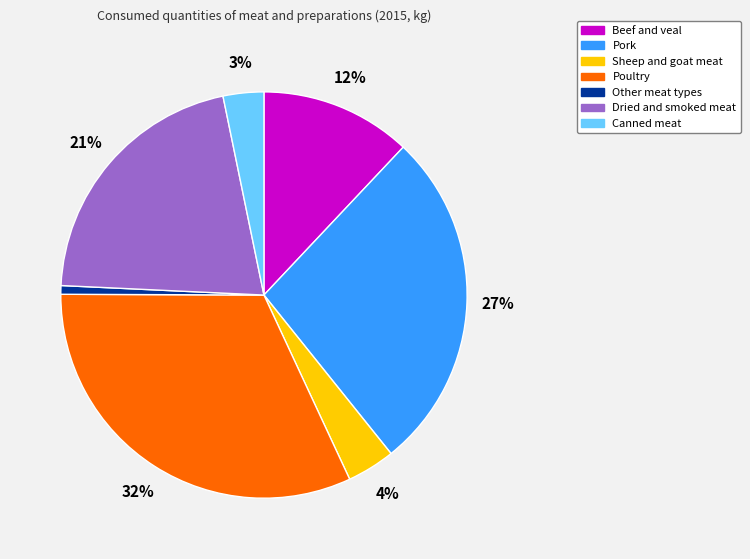

Which category has the biggest portion of the pie?

Poultry